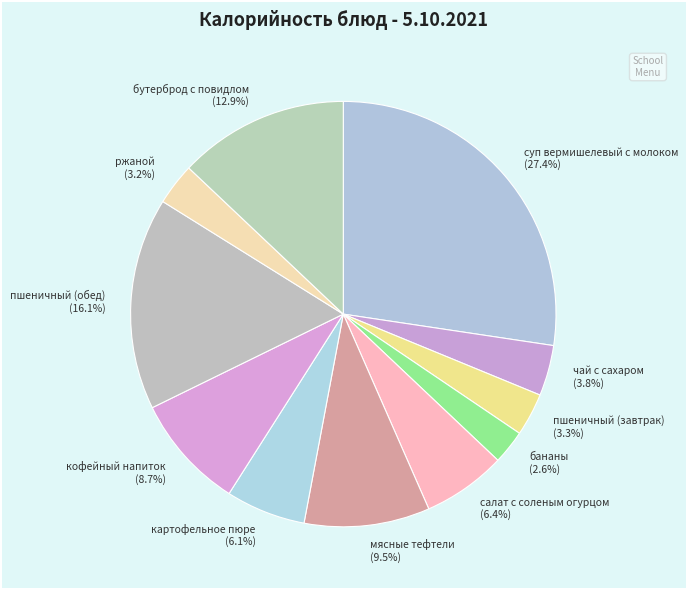

To the nearest percent, what is the difference between the бананы and бутерброд с повидлом slice percentages?

10%